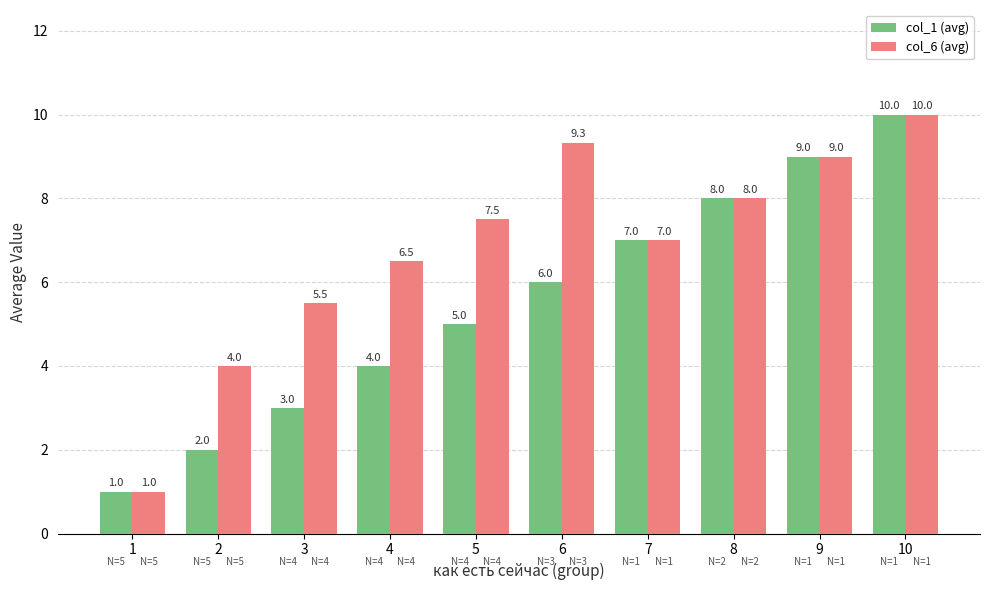

Where is col_1 (avg) nearest to the value 5?

5